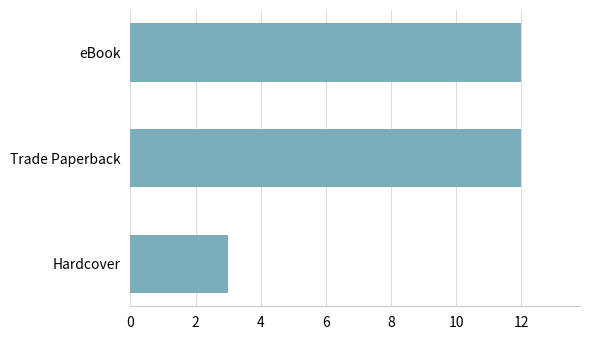

What is the difference between the maximum and minimum values?

9